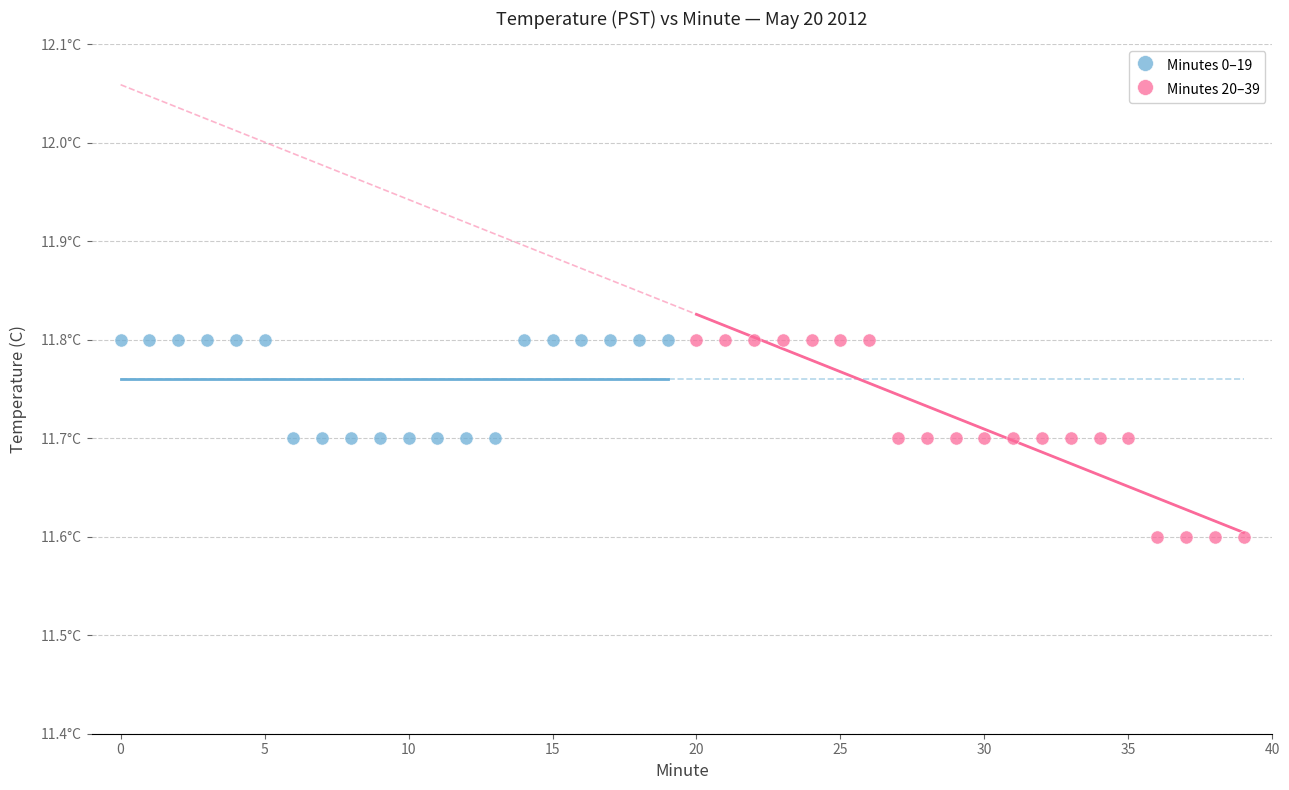

What are all the series names shown in the legend?

Minutes 0–19, Minutes 20–39